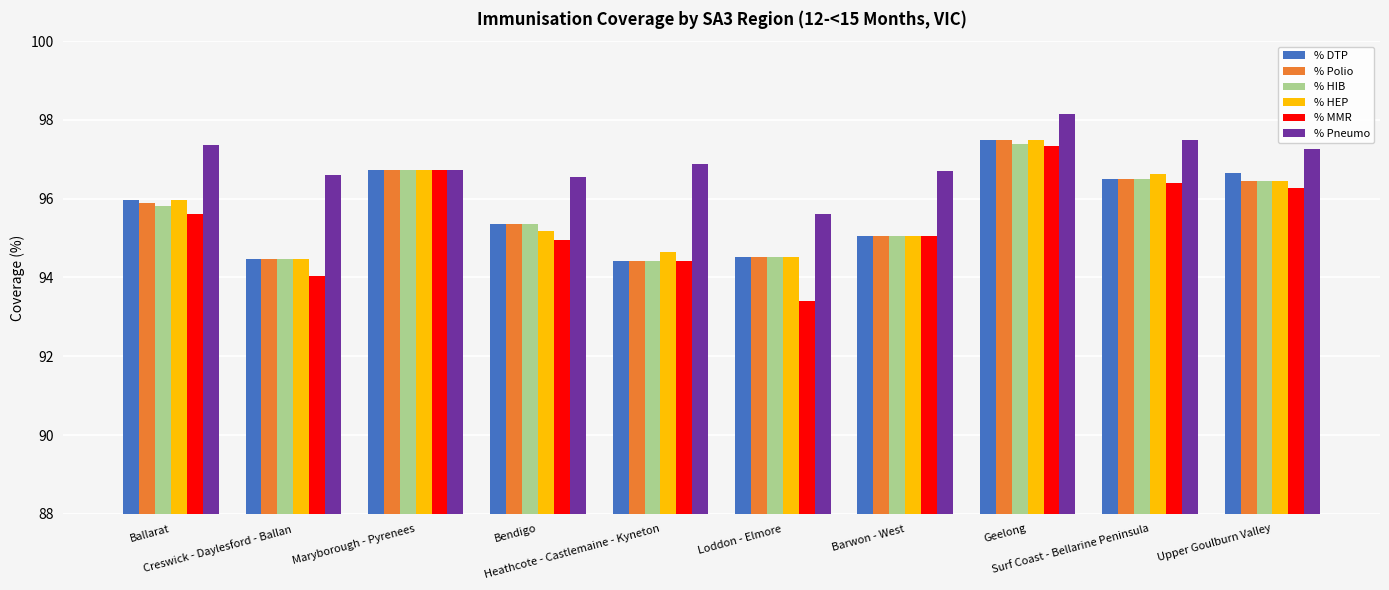

How many data points in % HIB are less than 95?

3